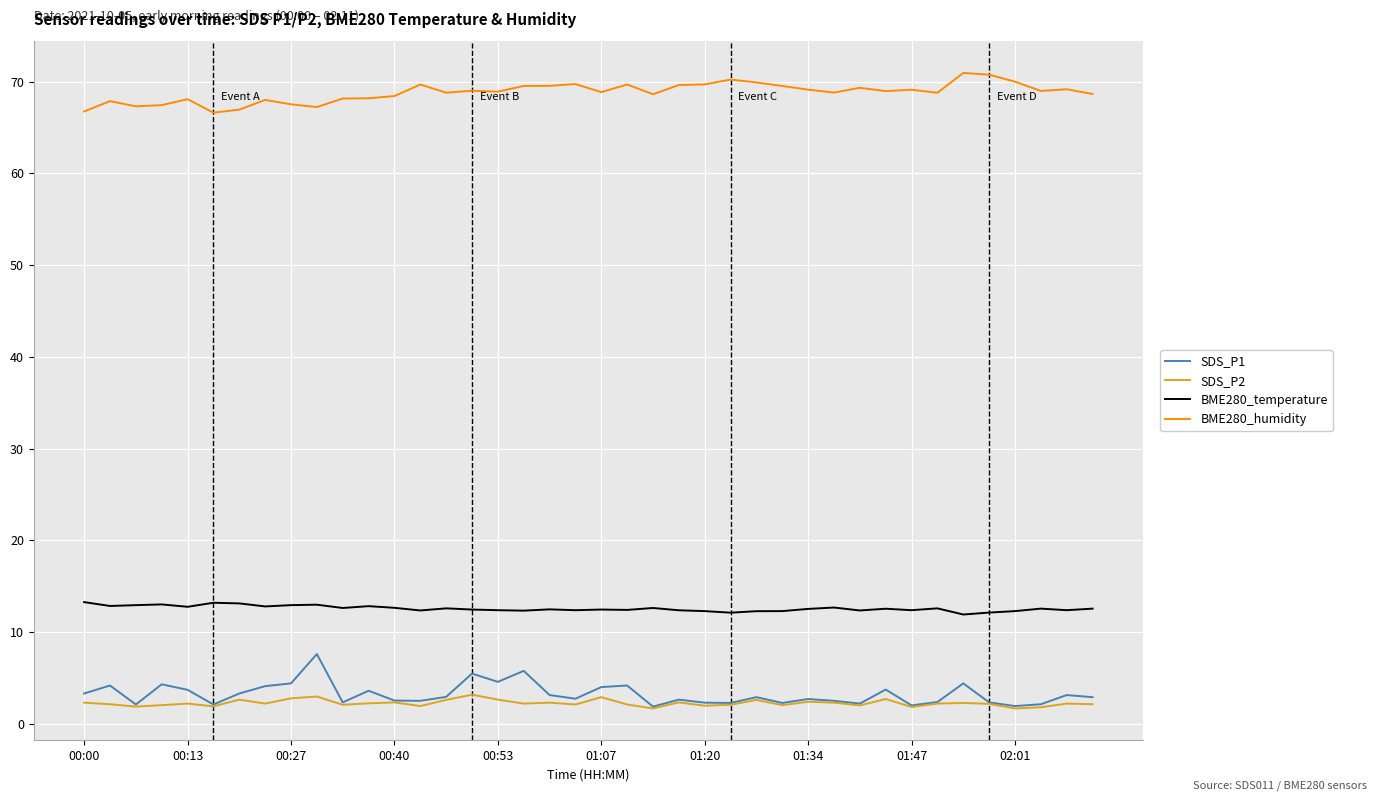

Which series has the largest total across all categories?

BME280_humidity